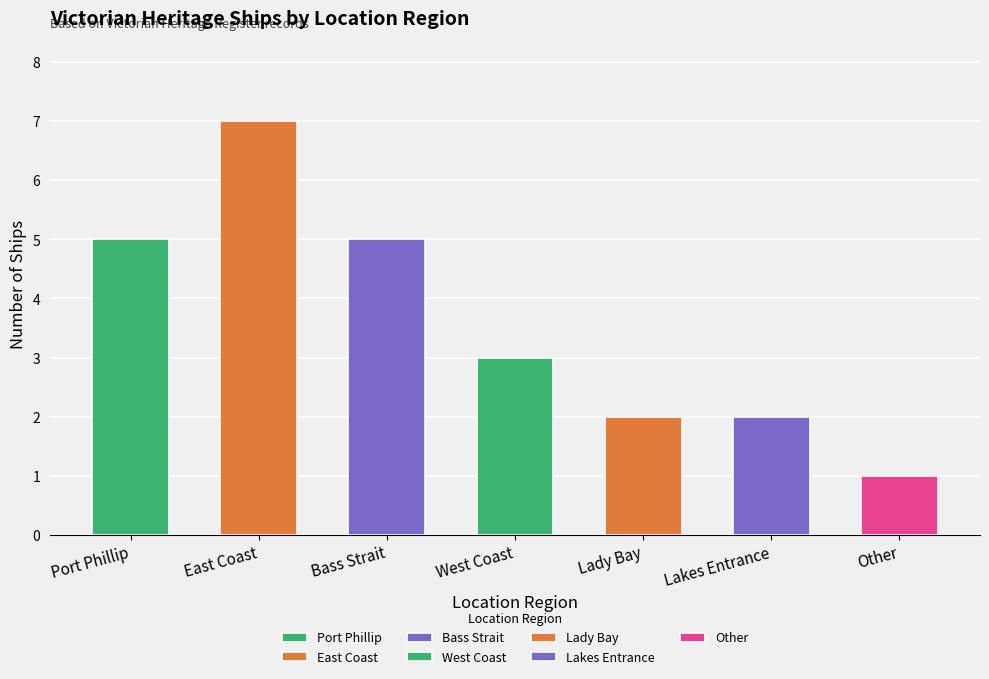

Reading right to left, transcribe all the data shown in this chart.

1	2	2	3	5	7	5